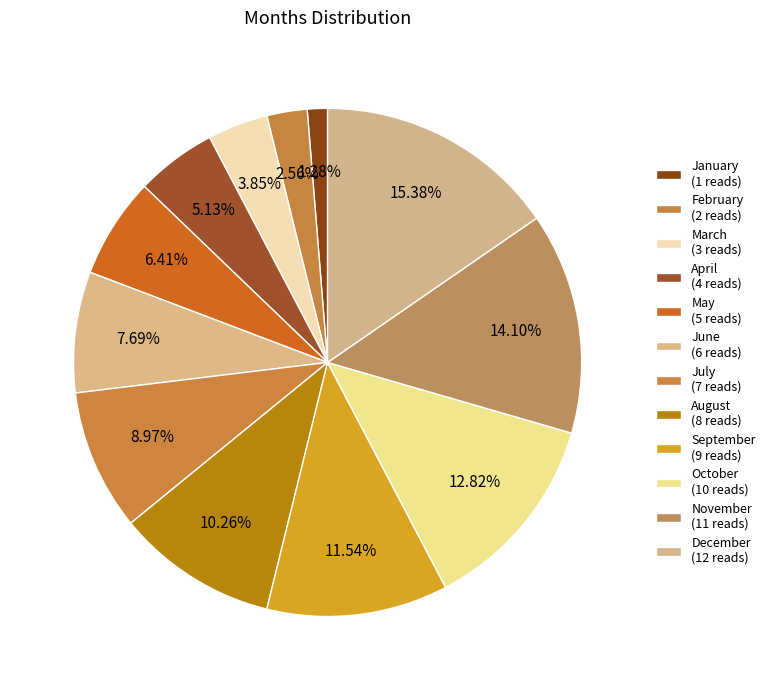

To the nearest percent, what is the difference between the largest and smallest slice percentages?

14%